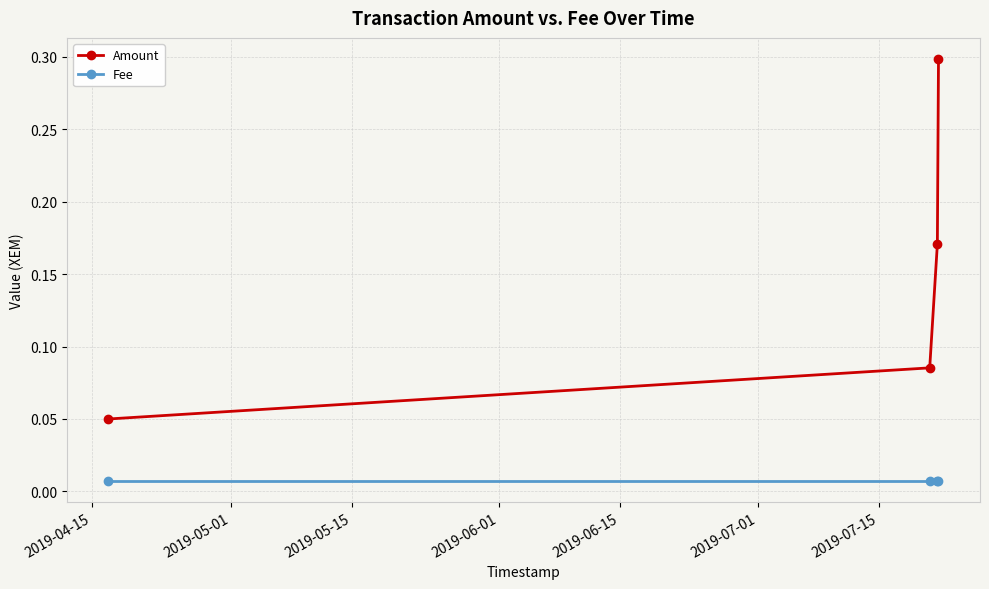

At how many categories does at least one series exceed 0?

4